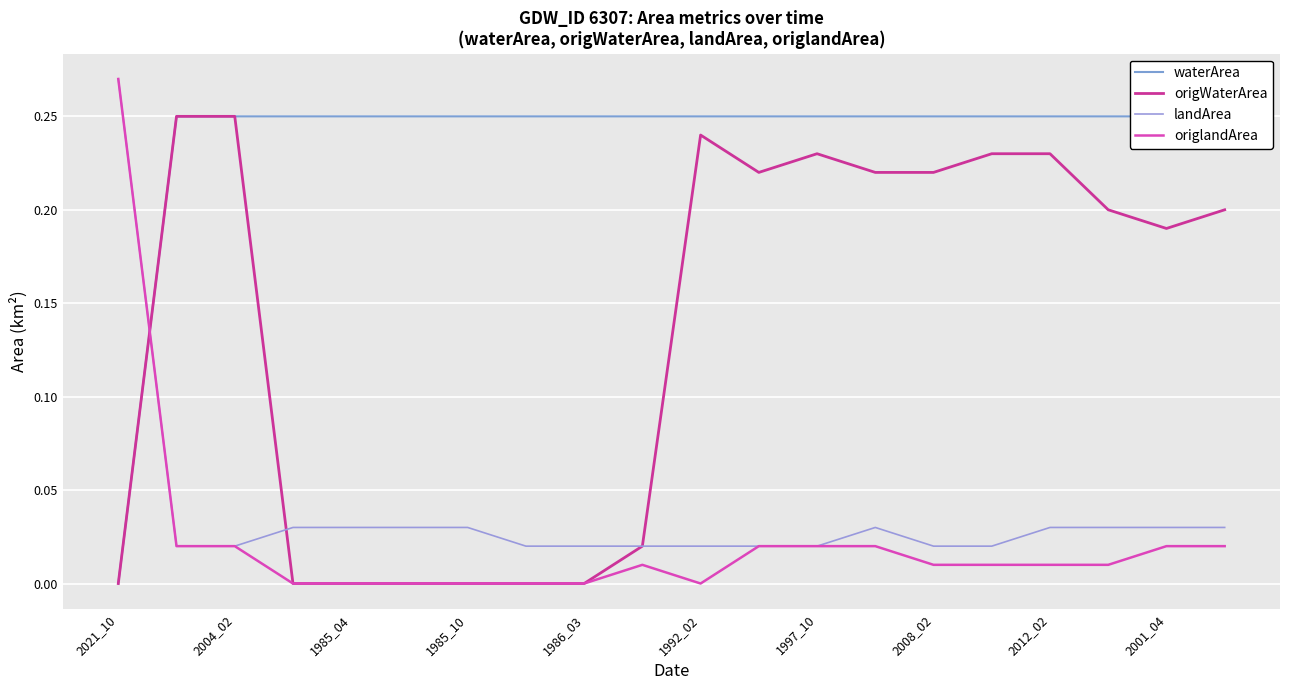

Is it true that origlandArea equals 0.0 at 1986_03?

True